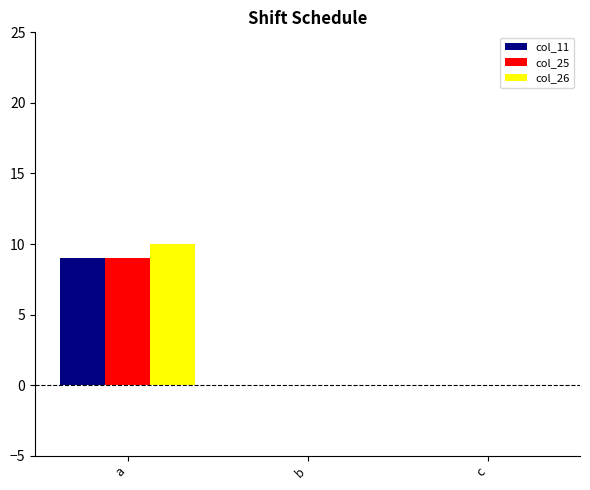

Which label corresponds to the largest value in the chart?

a